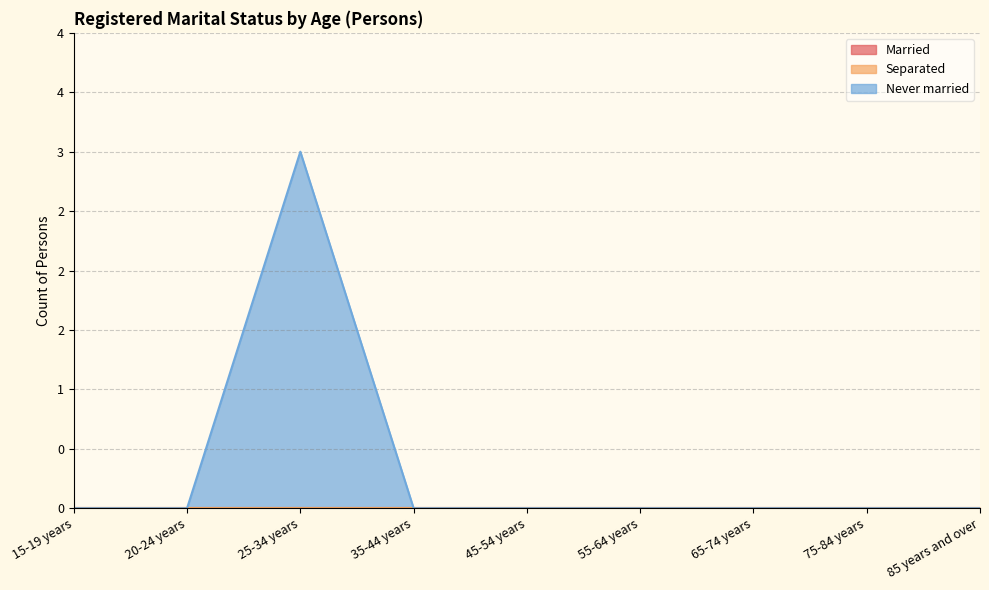

Which series has the widest spread of values?

Never married